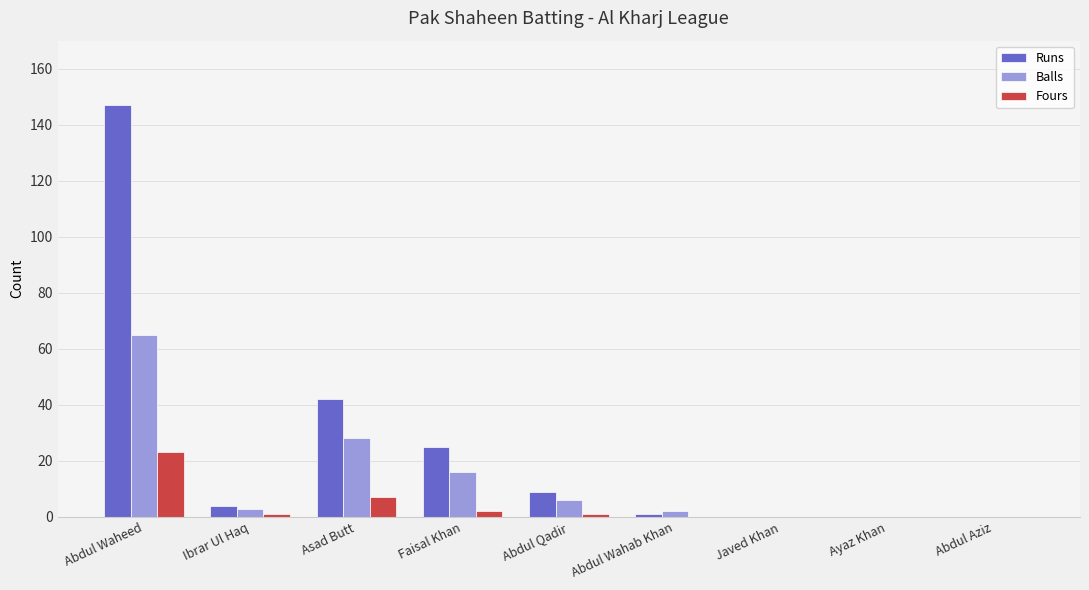

Is the value of Runs at Asad Butt greater than the value of Fours at Asad Butt?

Yes